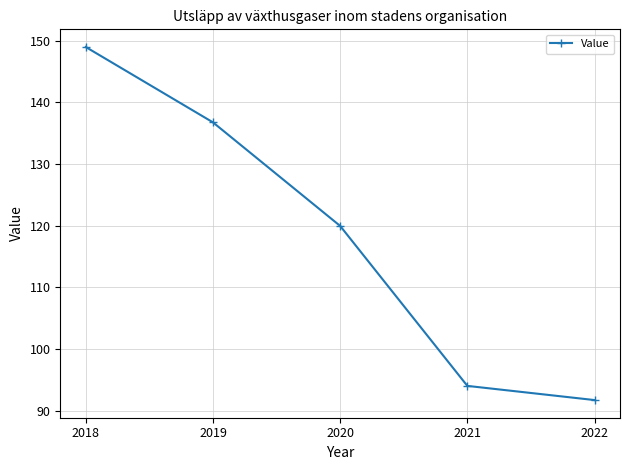

What is the difference between the values at 2018 and 2019?

12.2